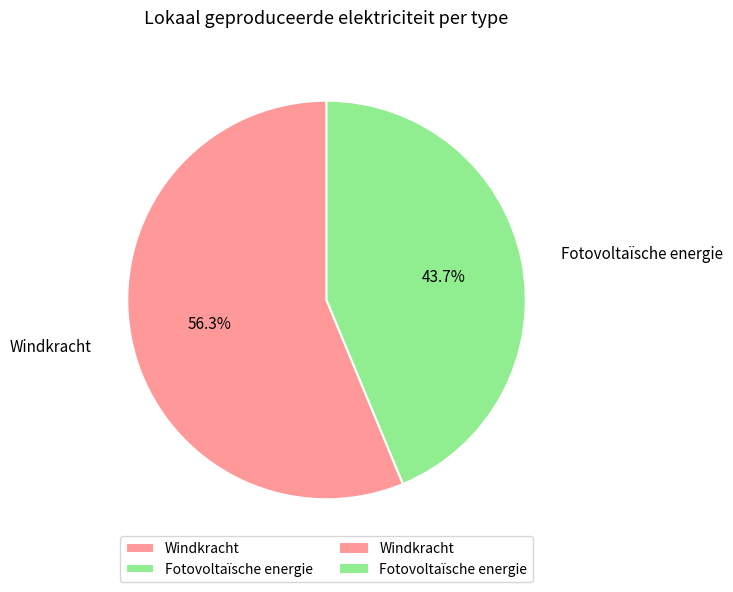

To the nearest percent, what percentage of the pie is Fotovoltaïsche energie?

44%